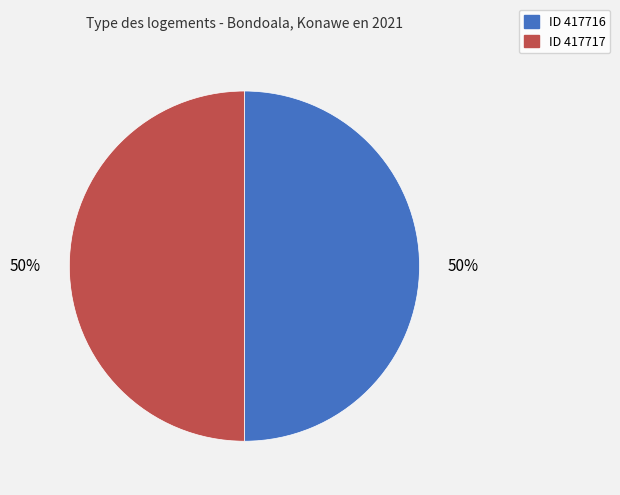

To the nearest percent, what is the average slice percentage?

50%